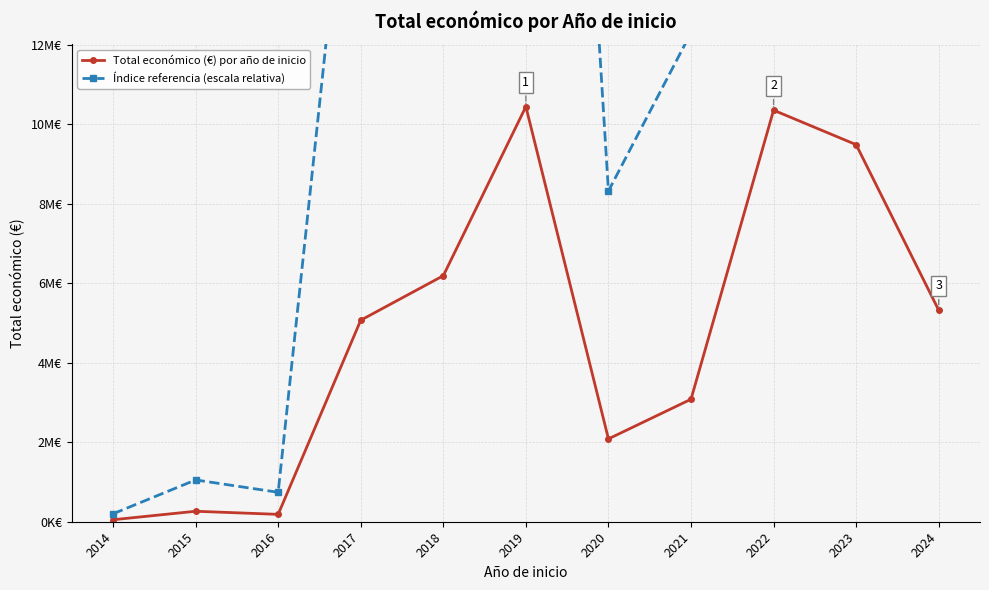

At which label is Total económico (€) por año de inicio closest to 5249348?

2024